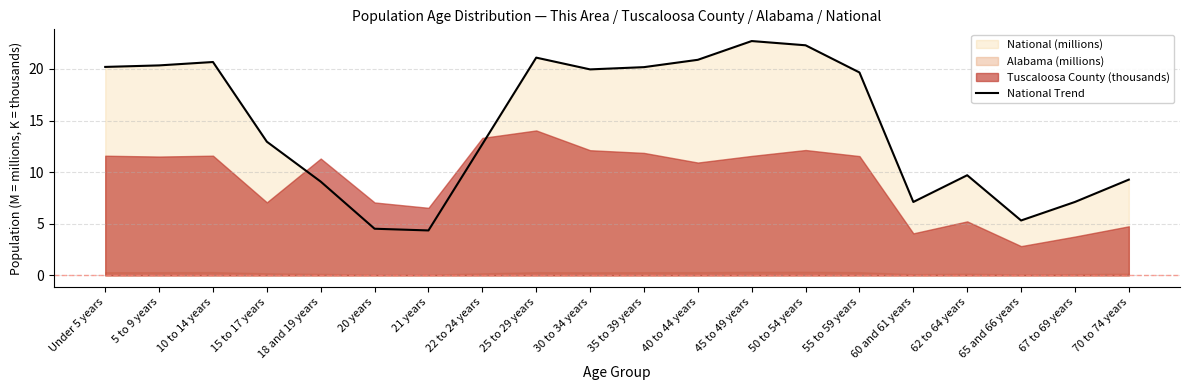

Reading right to left, extract all data points from this chart.

9.3	7.1	5.3	9.7	7.1	19.7	22.3	22.7	20.9	20.2	20.0	21.1	12.7	4.4	4.5	9.1	13.0	20.7	20.3	20.2